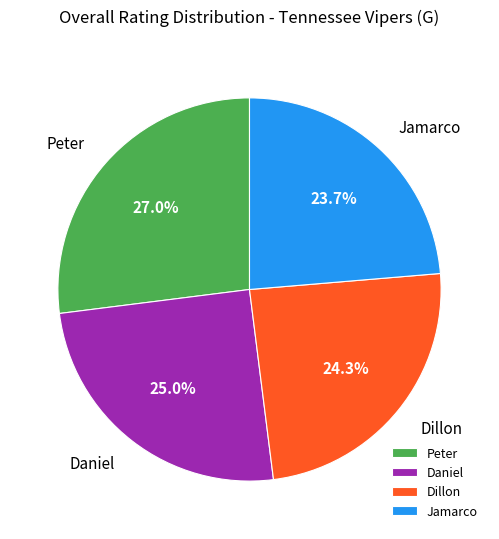

Count the number of slices in the pie.

4